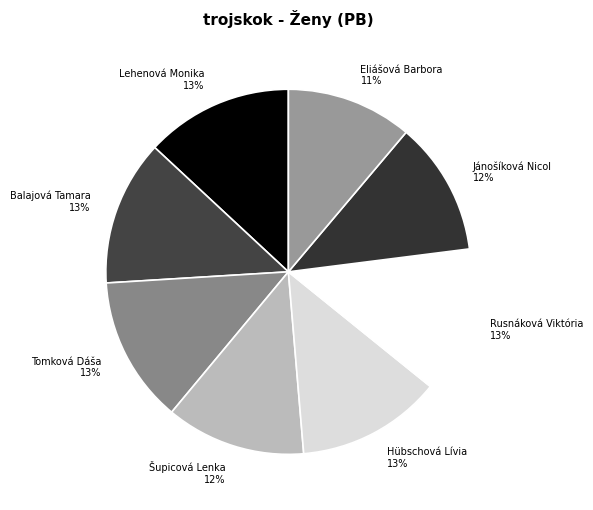

To the nearest percent, what portion does Hübschová Lívia 13% represent?

13%